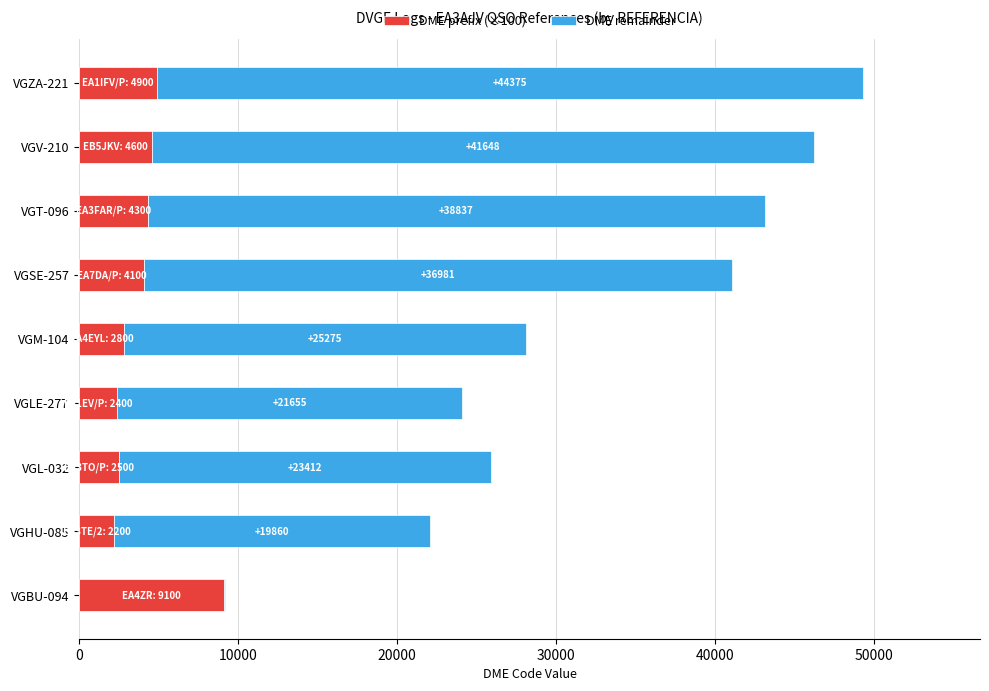

The value of DME prefix (×100) at VGV-210 is 4600. True or false?

True